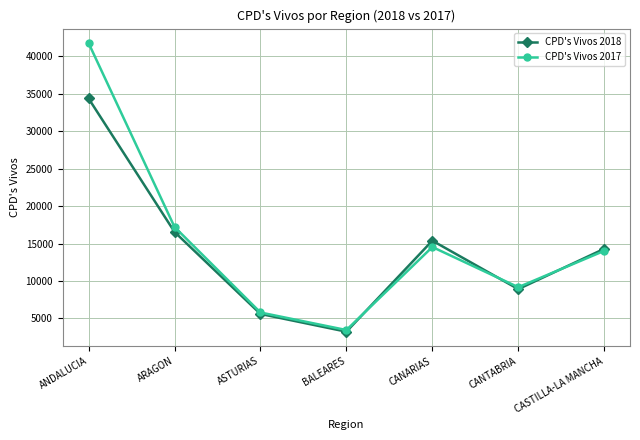

List the series in order of their peak value, highest first.

CPD's Vivos 2017, CPD's Vivos 2018